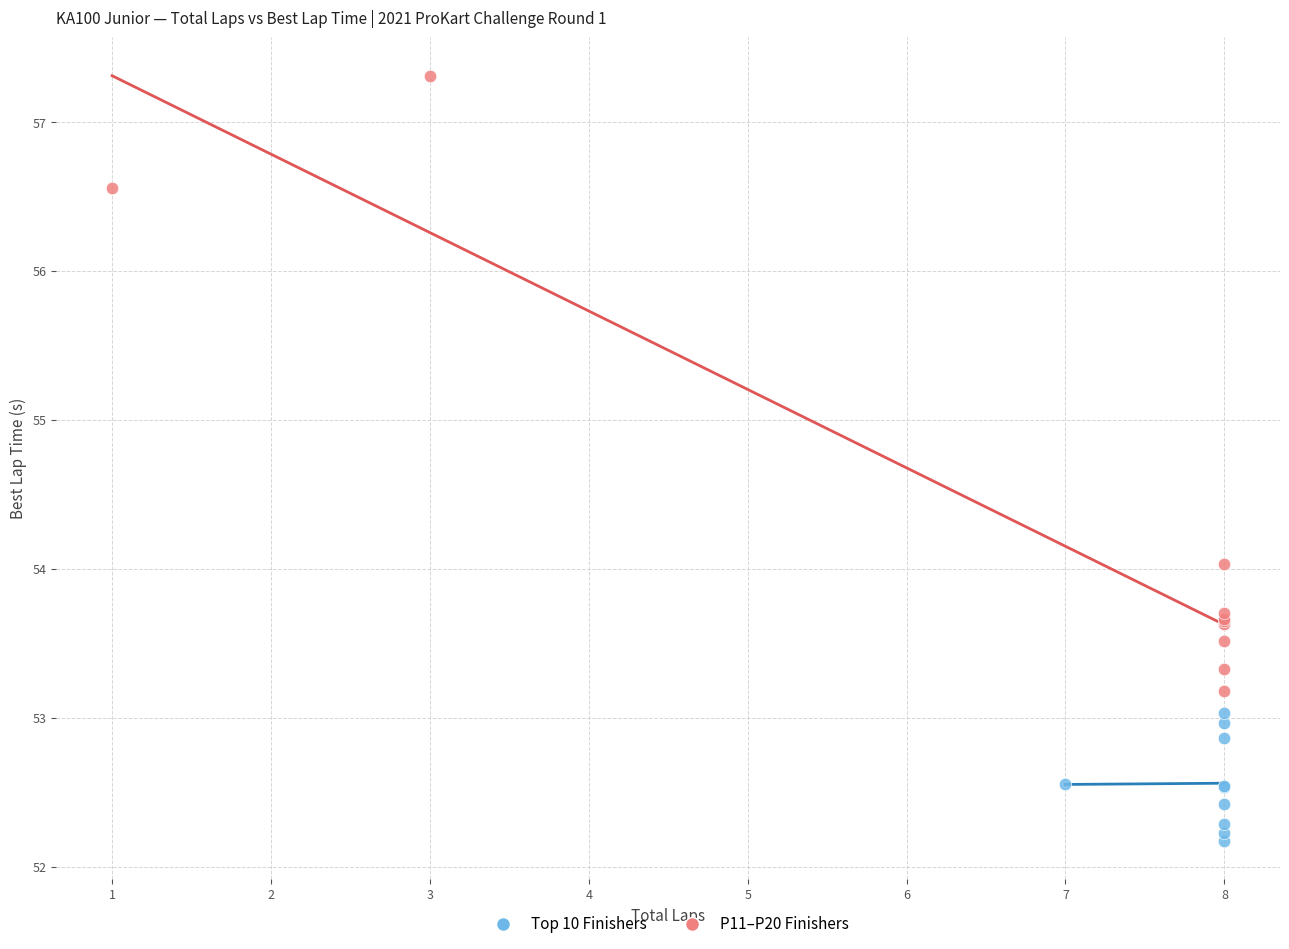

Which series reaches the minimum Y coordinate?

Top 10 Finishers